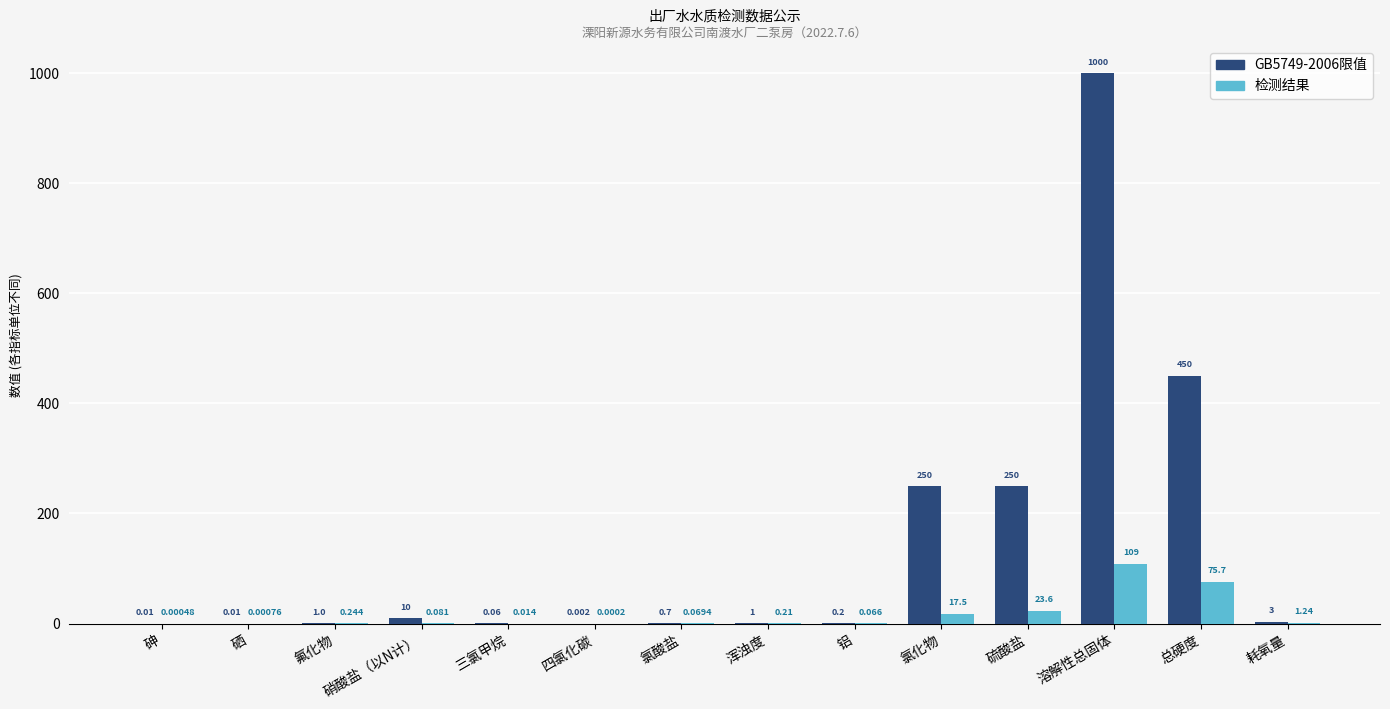

Which category has the highest value in the 检测结果 series?

溶解性总固体